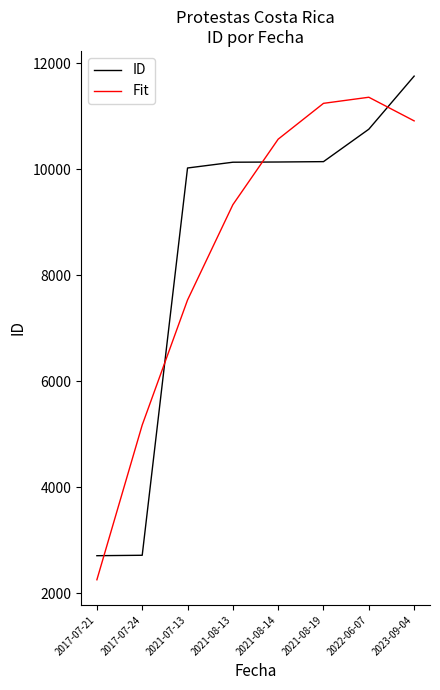

Which series changed the most between 2021-08-13 and 2021-08-14?

Fit